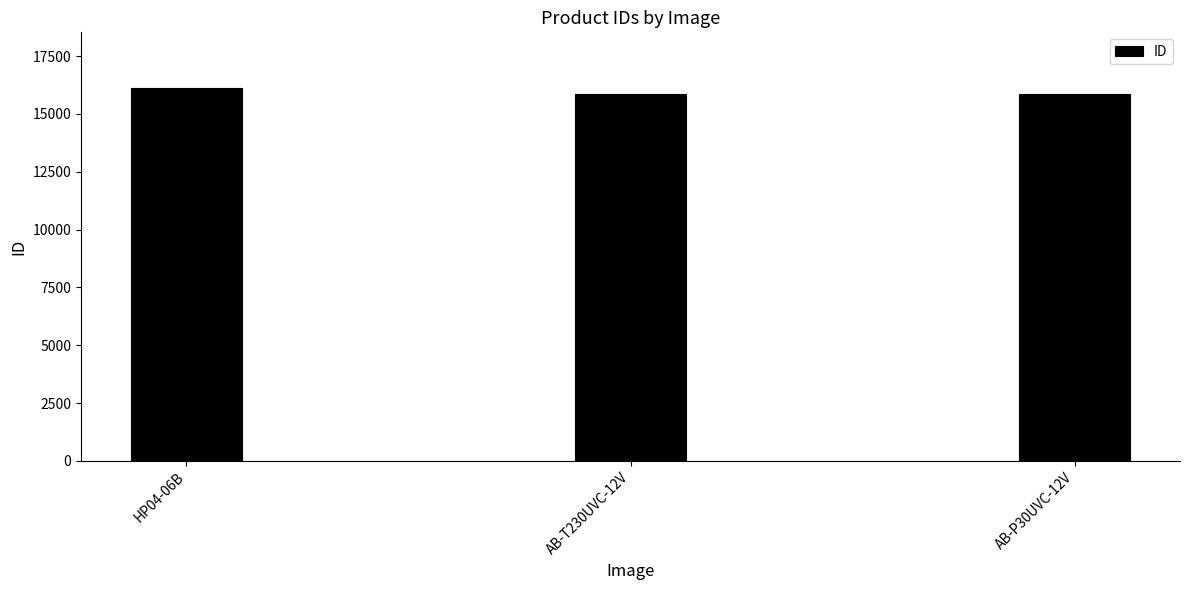

The value at AB-P30UVC-12V is 15875. True or false?

True